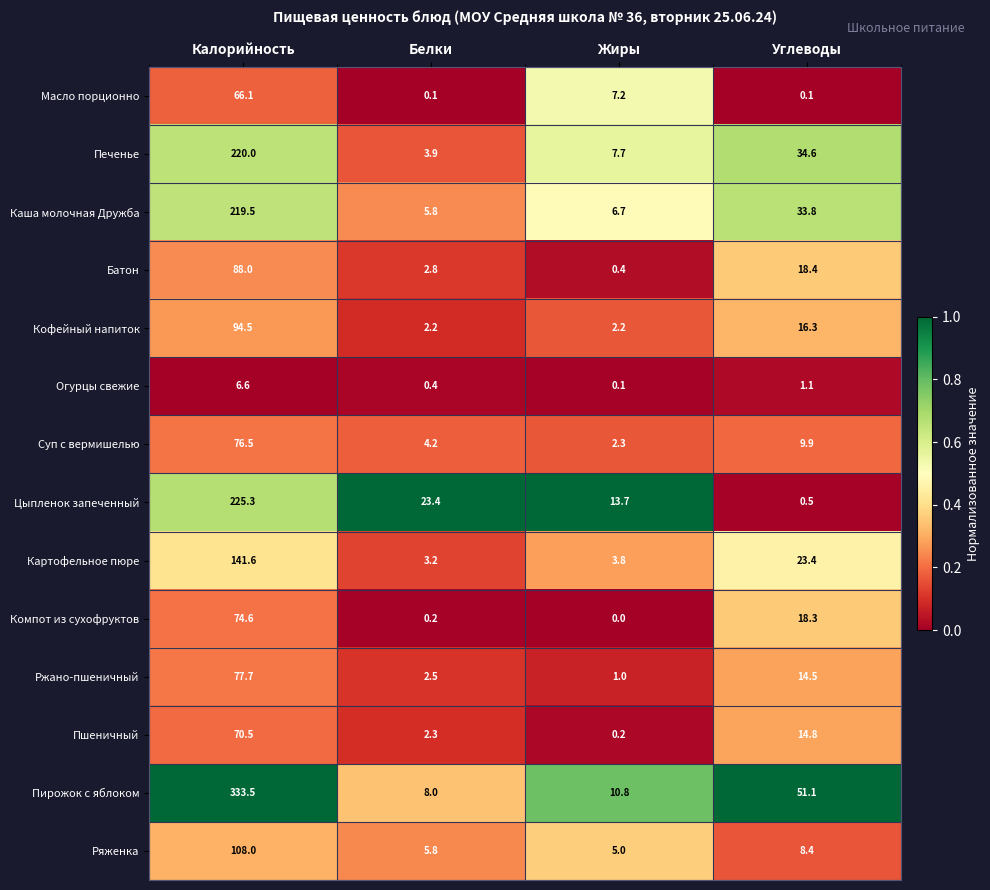

What is the sum of all Компот из сухофруктов values?

93.1